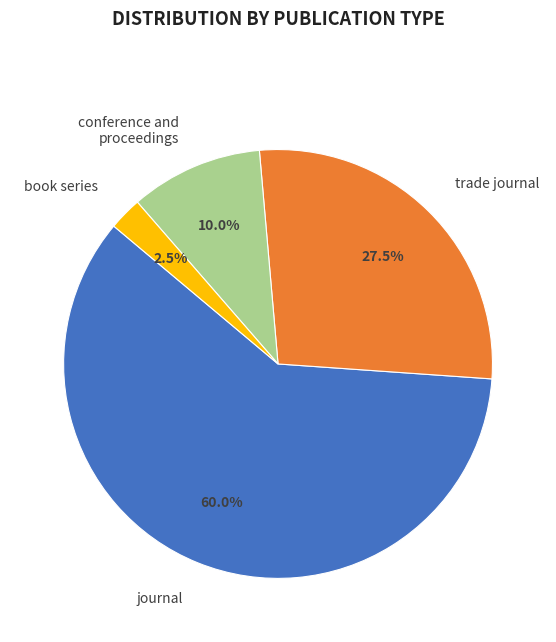

What is the smallest slice in the pie chart?

book series